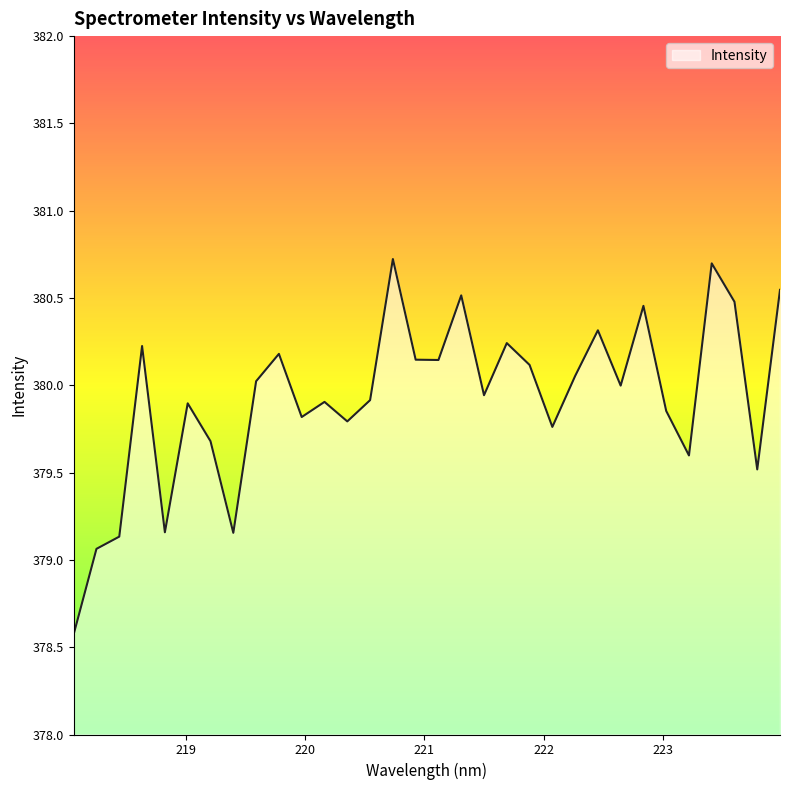

What is the smallest value displayed?

378.6